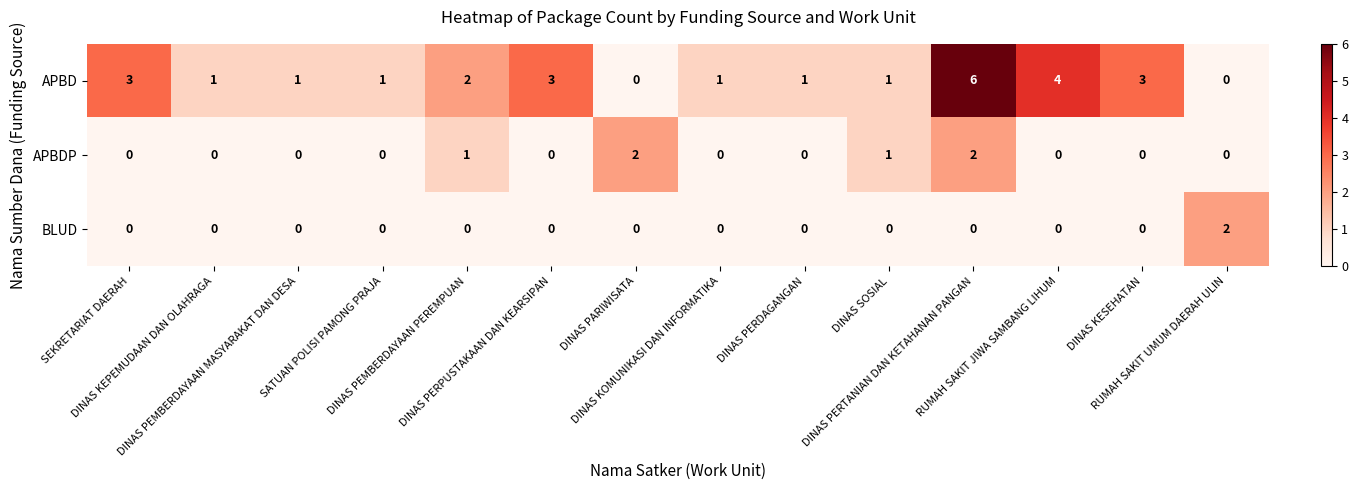

Rank the series by their average value, from lowest to highest.

BLUD, APBDP, APBD